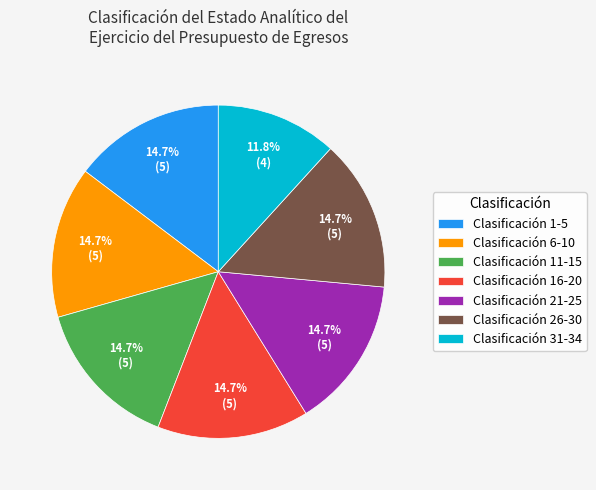

Is there a majority slice in this chart?

No